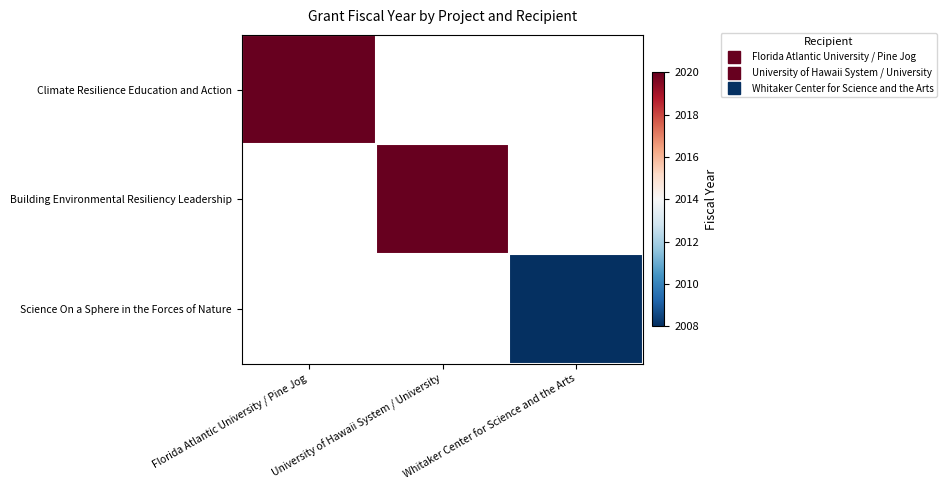

How many distinct data groups are displayed?

3